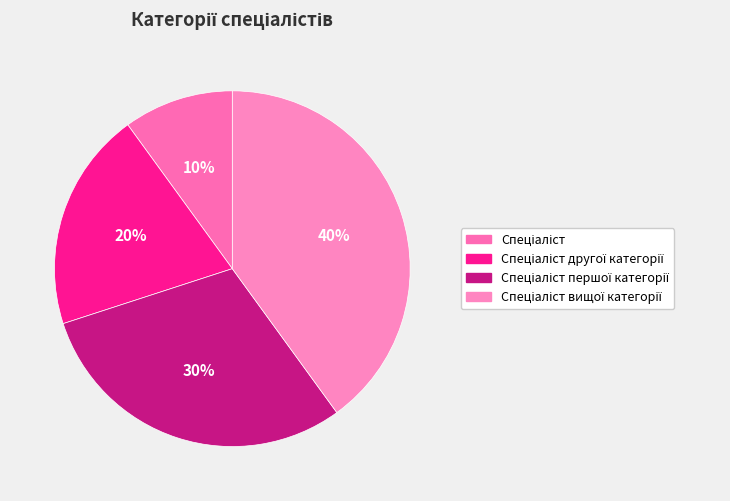

To the nearest percent, what is the average slice percentage?

25%